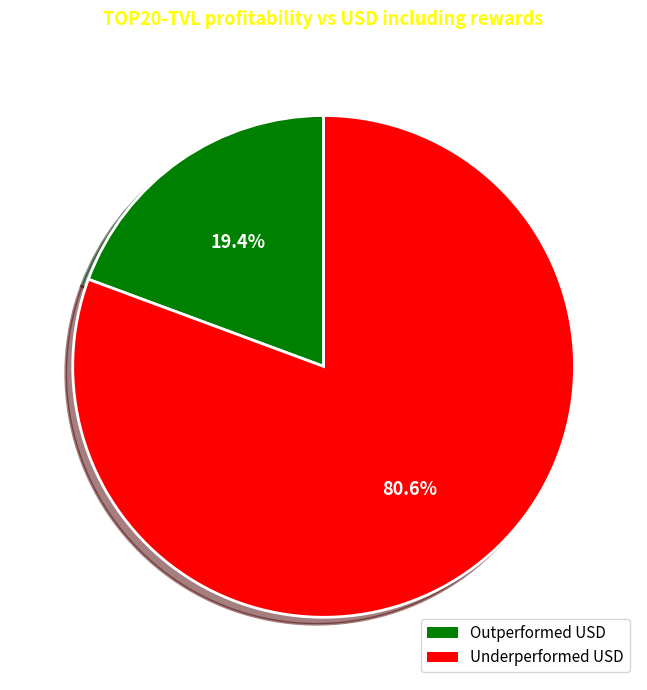

Does any single category account for the majority?

Yes